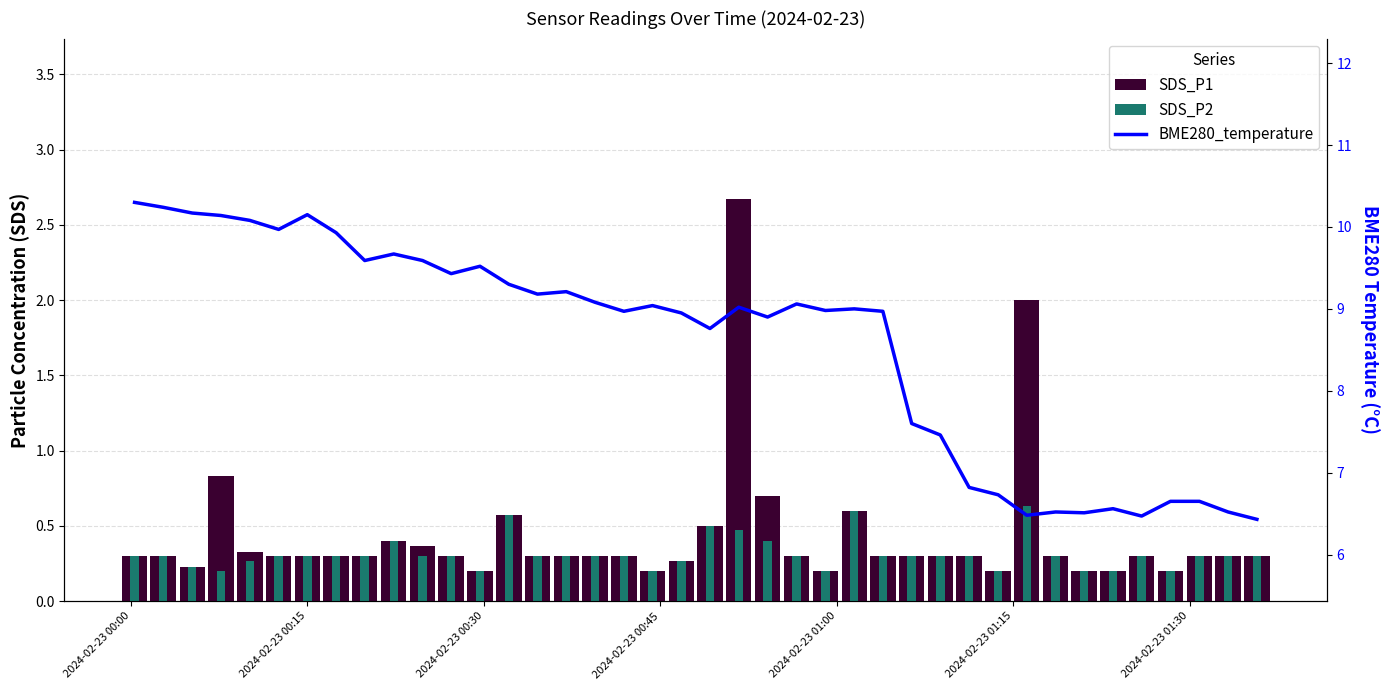

Which series has the widest spread of values?

BME280_temperature